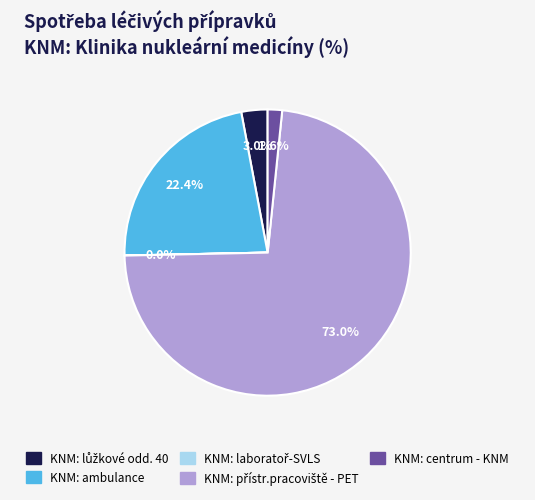

Is there any slice that represents more than half of the pie?

Yes